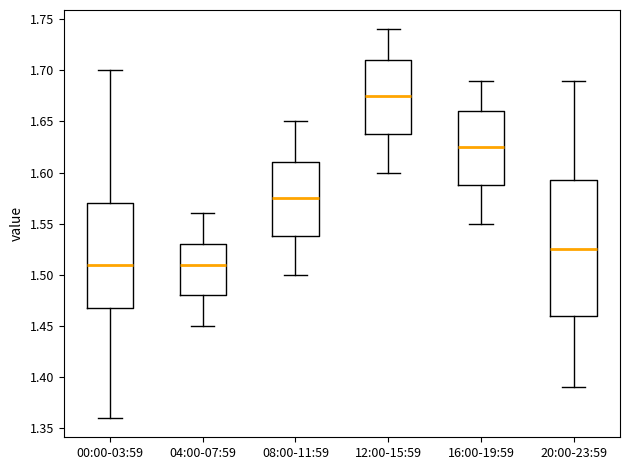

Reading left to right, transcribe this box plot: for each box, give where its median line is, the range the box spans, and where its two whiskers end, as read against the y-axis. The values are not printed on the chart, so give them approximately, as read against the axis.

00:00-03:59: median 1.510, box 1.470 to 1.570, whiskers 1.360 to 1.700
04:00-07:59: median 1.510, box 1.480 to 1.530, whiskers 1.450 to 1.560
08:00-11:59: median 1.575, box 1.540 to 1.610, whiskers 1.500 to 1.650
12:00-15:59: median 1.675, box 1.640 to 1.710, whiskers 1.600 to 1.740
16:00-19:59: median 1.625, box 1.590 to 1.660, whiskers 1.550 to 1.690
20:00-23:59: median 1.525, box 1.460 to 1.595, whiskers 1.390 to 1.690